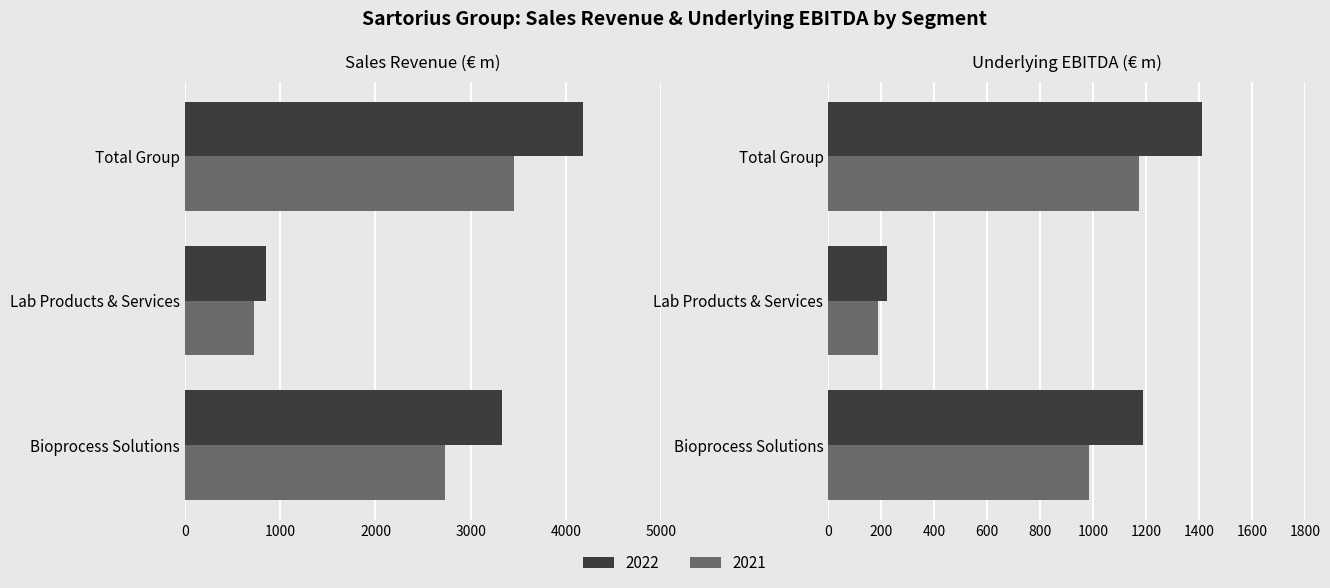

At how many categories does at least one series exceed 2009?

2